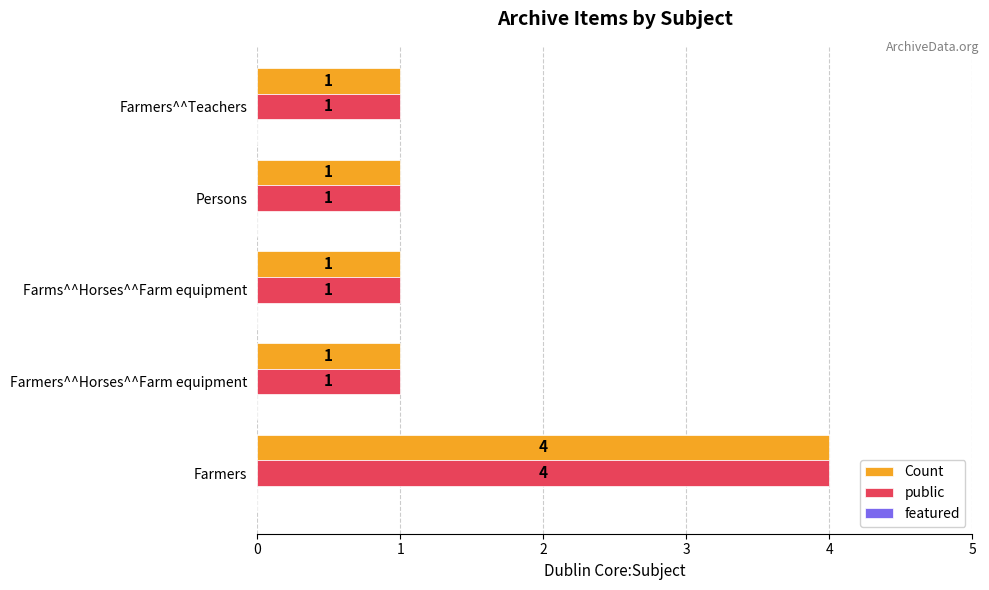

At which category is the sum across all series the highest?

Farmers